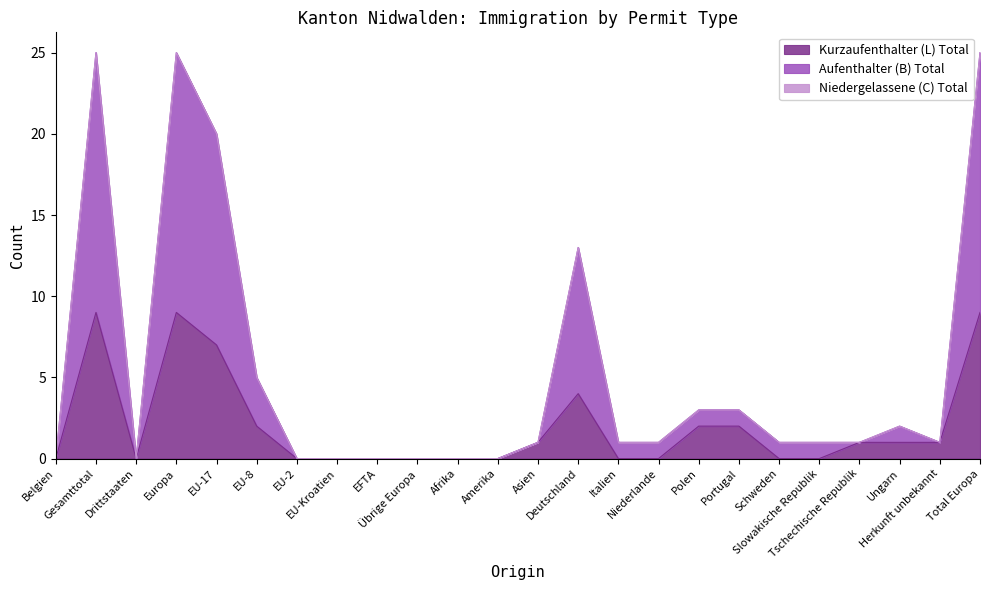

At which label does Kurzaufenthalter (L) Total first exceed 1?

Gesamttotal